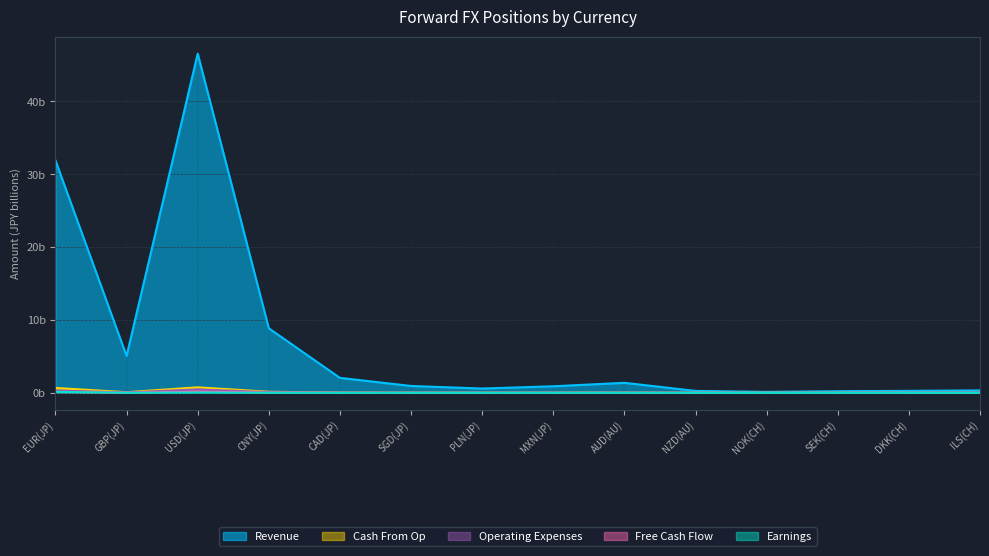

Which has a higher value, CNY(JP) or MXN(JP)?

CNY(JP)